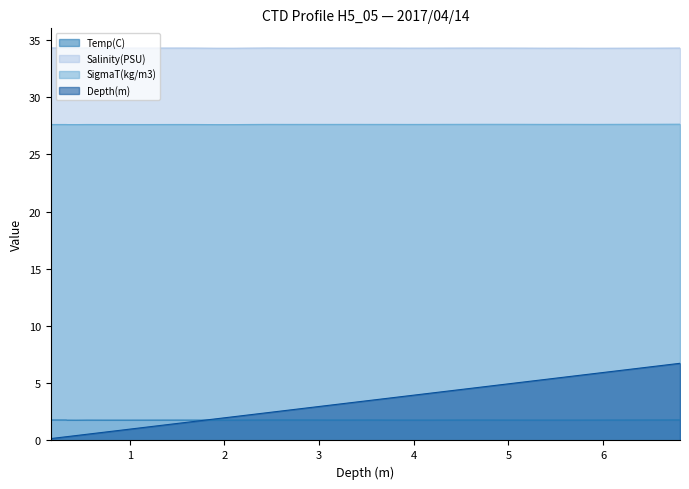

After their last crossing, which series has the higher values: Temp(C) or Depth(m)?

Depth(m)